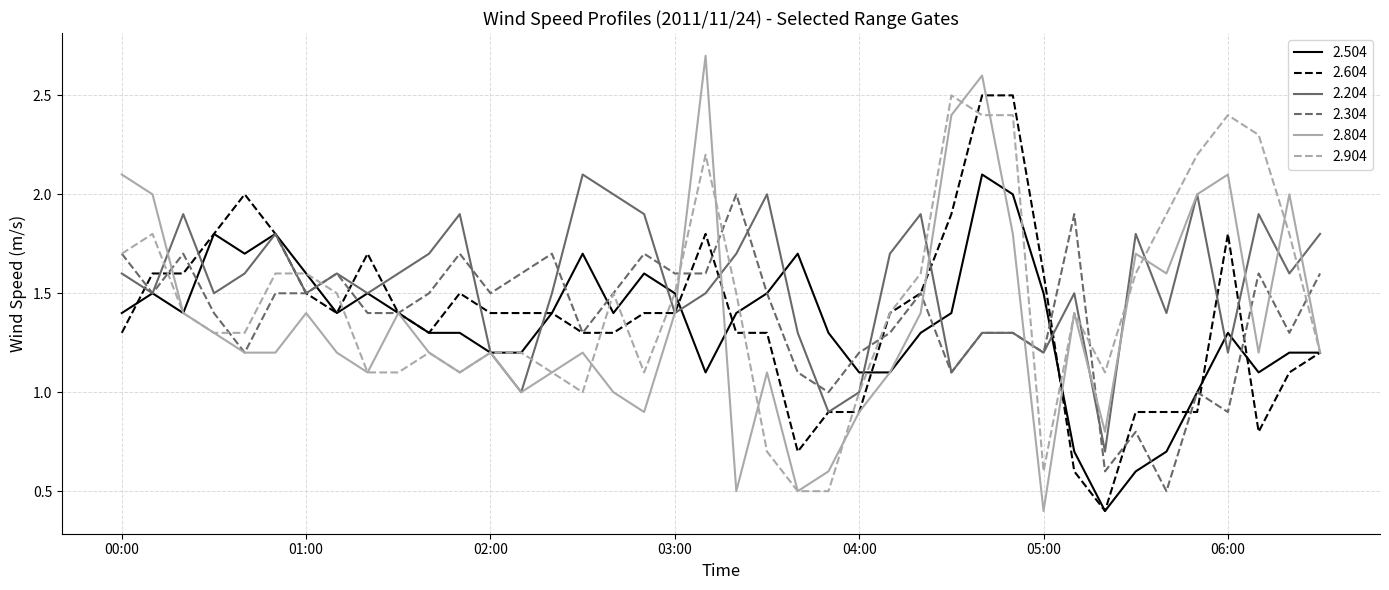

Which series has the largest total across all categories?

2.204